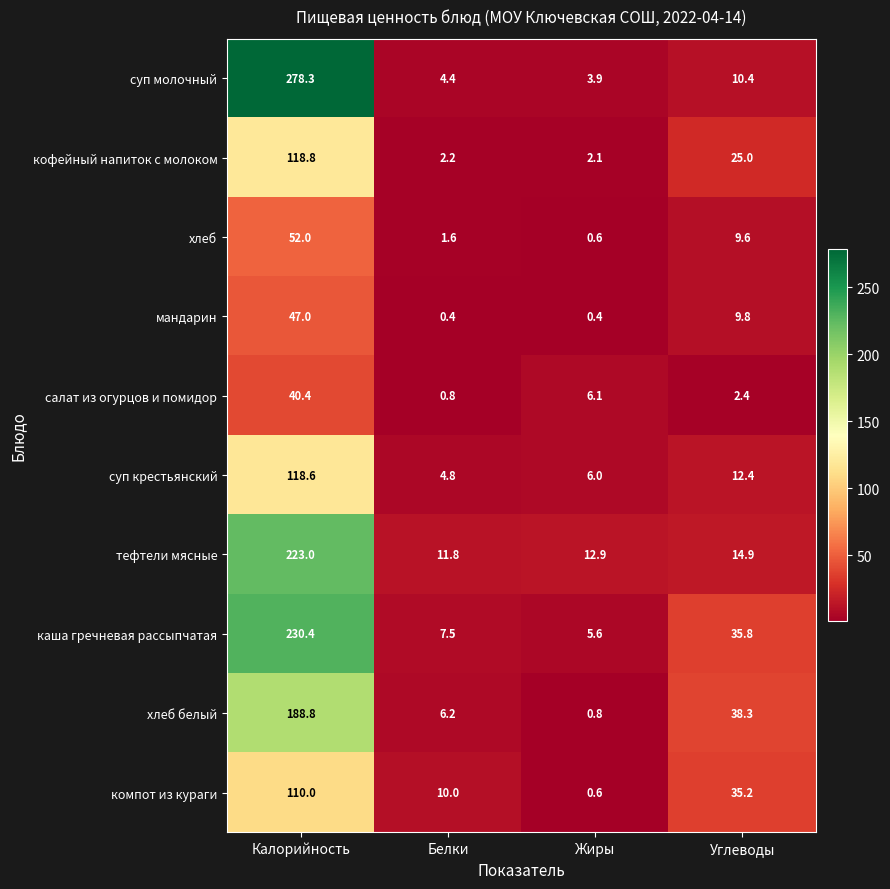

True or false: салат из огурцов и помидор has a value of 1.3 at Белки.

False